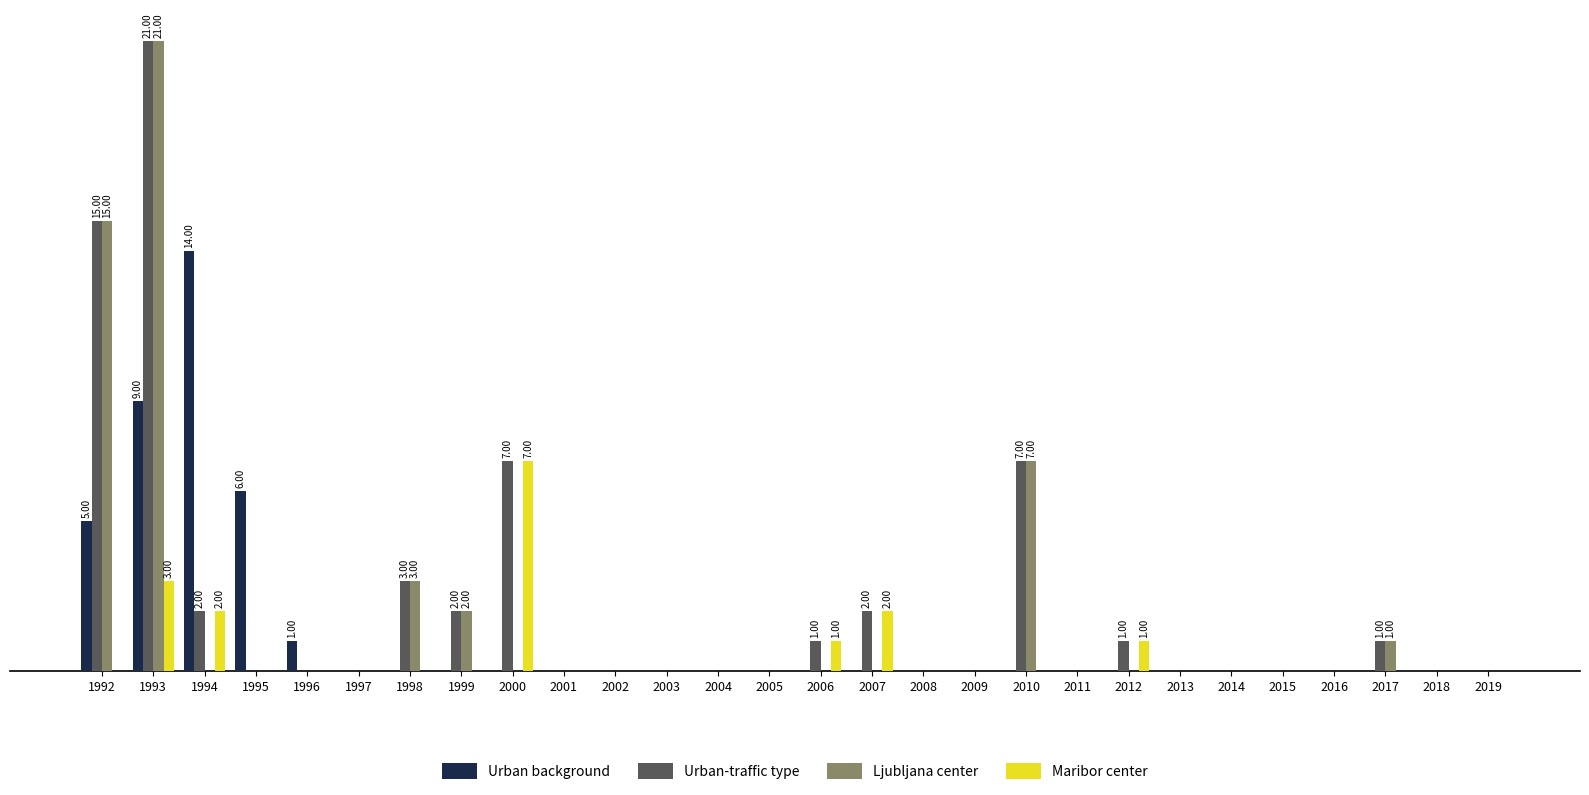

Reading right to left, transcribe all the data shown in this chart.

Urban background: 0	0	0	0	0	0	0	0	0	0	0	0	0	0	0	0	0	0	0	0	0	0	0	1	6	14	9	5
Urban-traffic type: 0	0	1	0	0	0	0	1	0	7	0	0	2	1	0	0	0	0	0	7	2	3	0	0	0	2	21	15
Ljubljana center: 0	0	1	0	0	0	0	0	0	7	0	0	0	0	0	0	0	0	0	0	2	3	0	0	0	0	21	15
Maribor center: 0	0	0	0	0	0	0	1	0	0	0	0	2	1	0	0	0	0	0	7	0	0	0	0	0	2	3	0